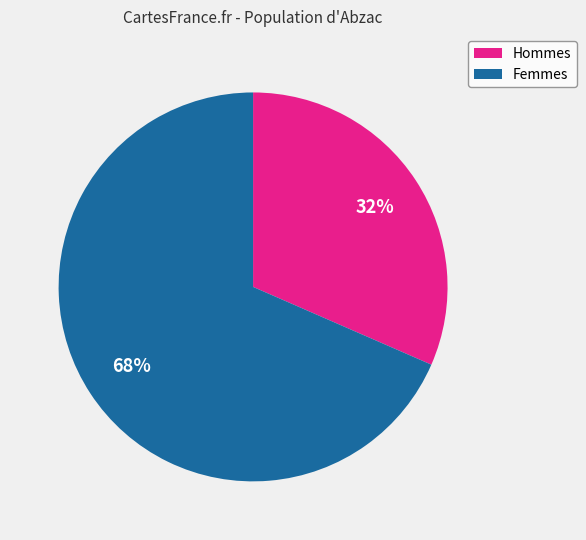

To the nearest percent, what is the average slice percentage?

50%